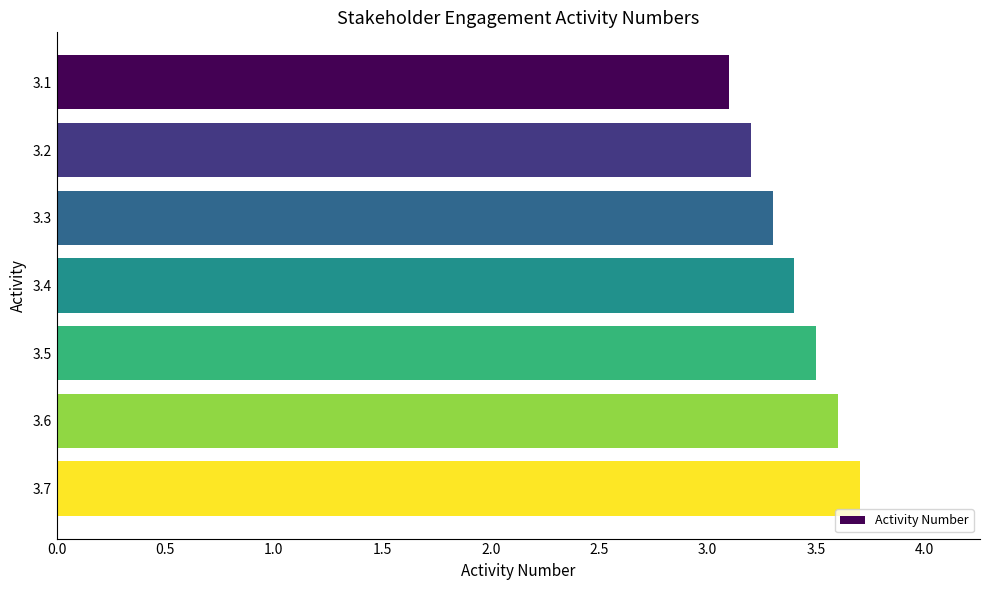

What is the value of the 6th bar from the top?

3.6